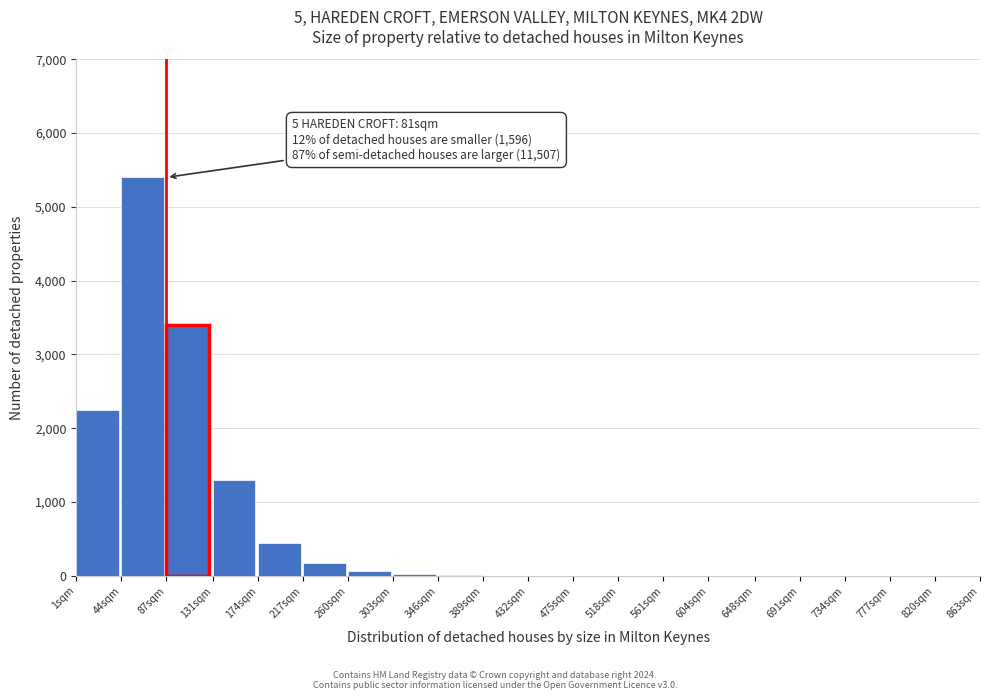

Which category has the highest value across all series?

44sqm